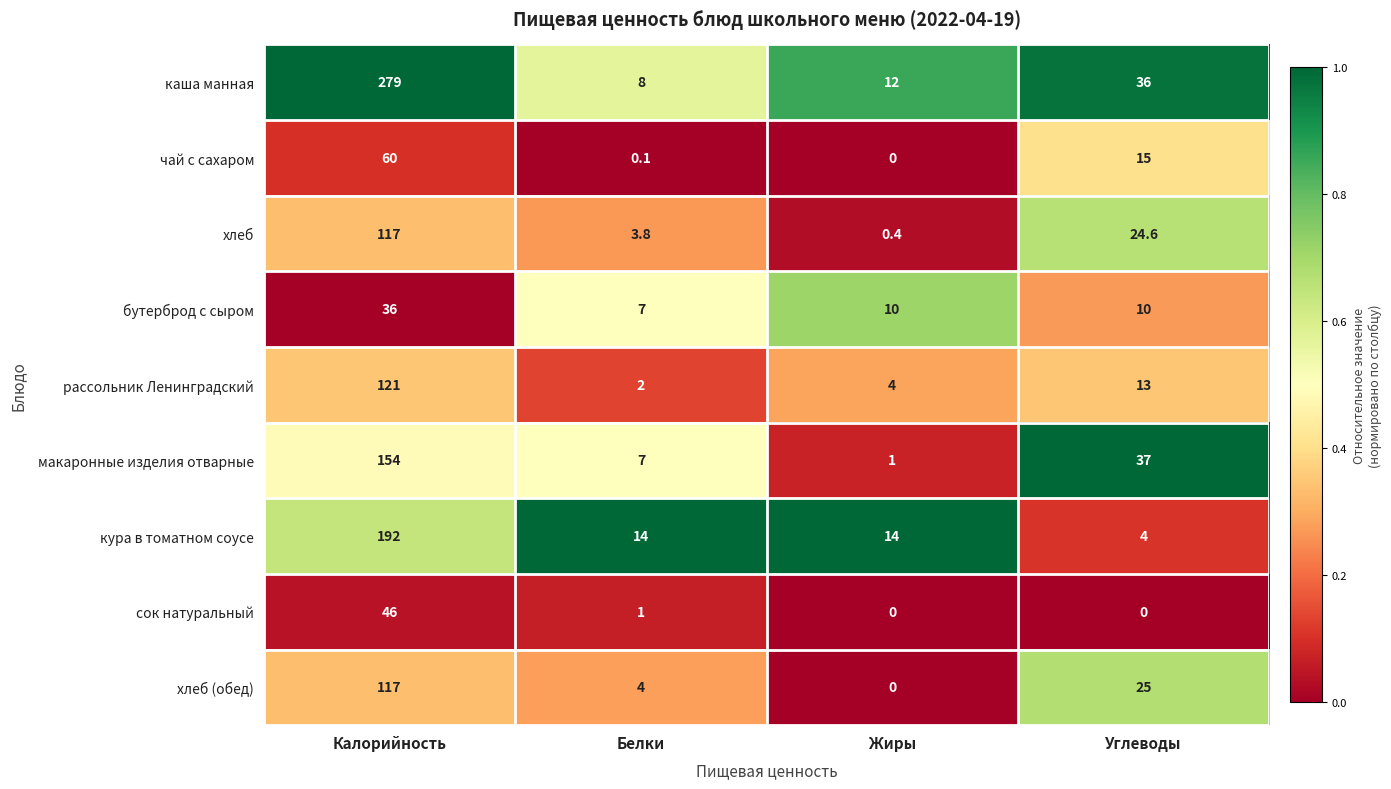

Which series has the largest range (max minus min)?

каша манная